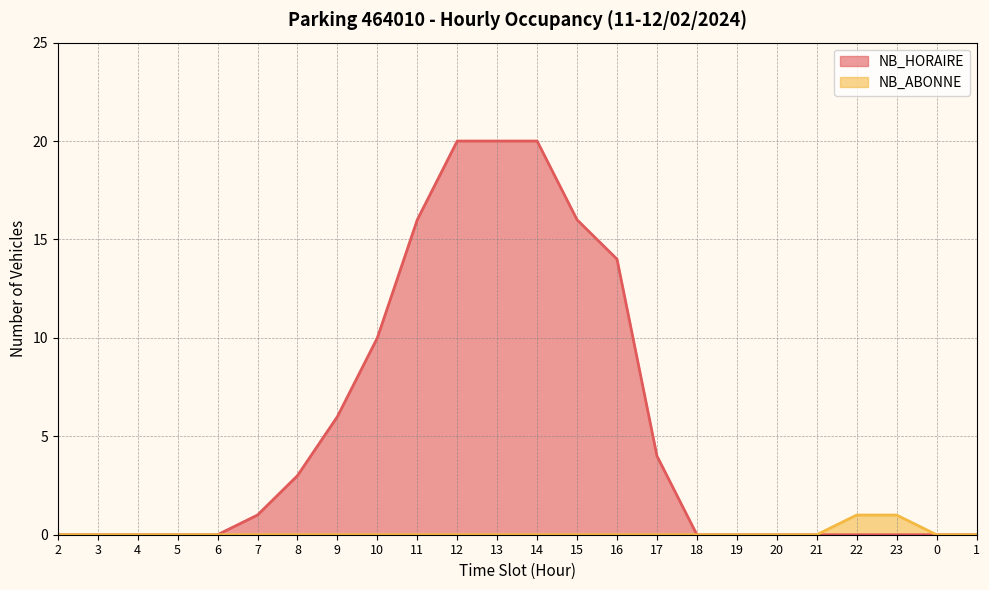

True or false: NB_ABONNE has a value of 1 at 15.

False